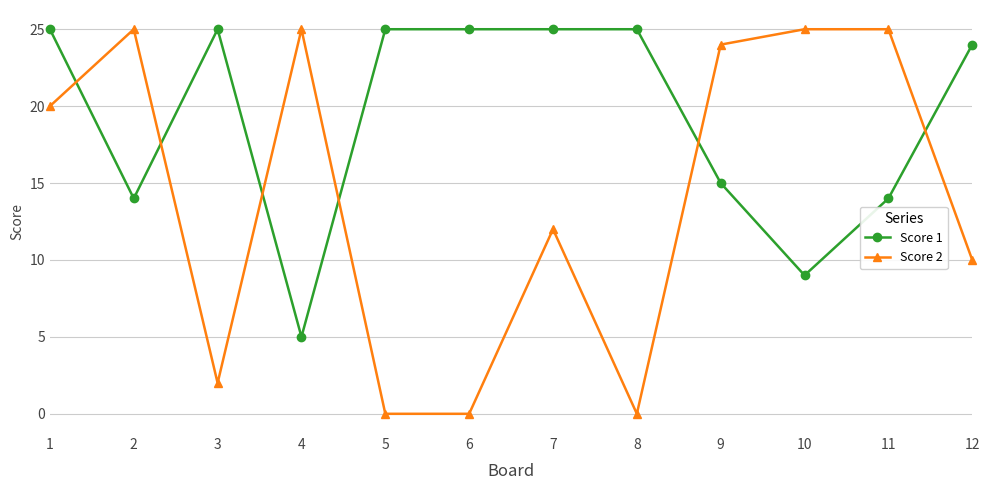

True or false: Score 2 and Score 1 intersect in this chart.

True